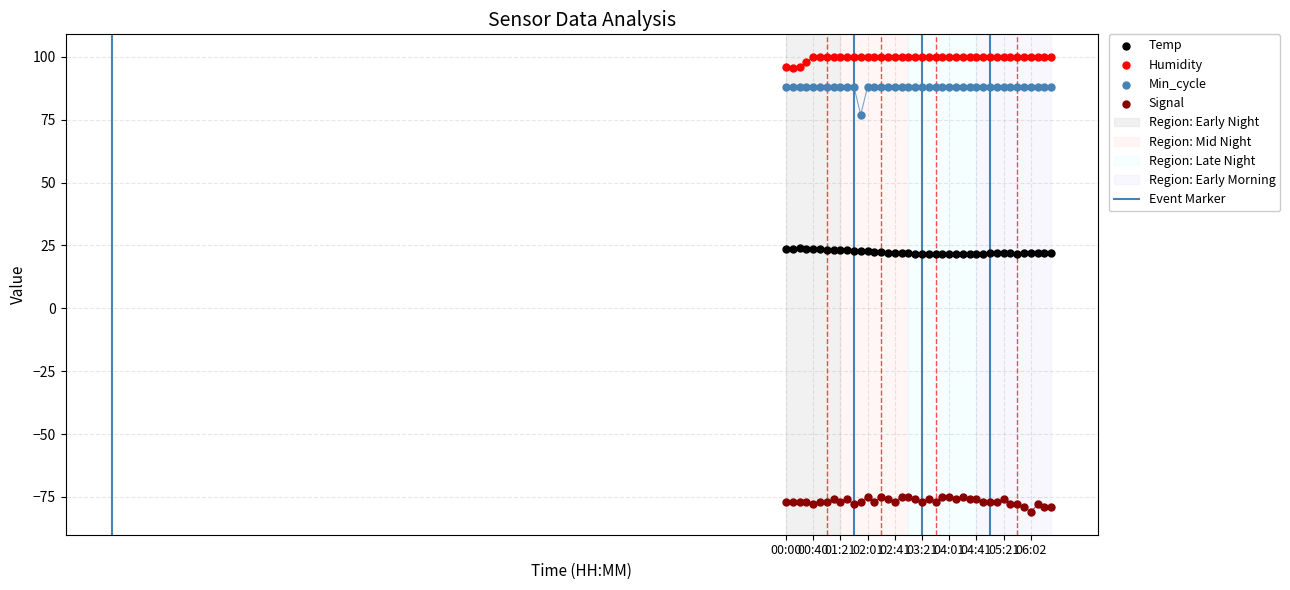

At how many categories does at least one series exceed 0?

40